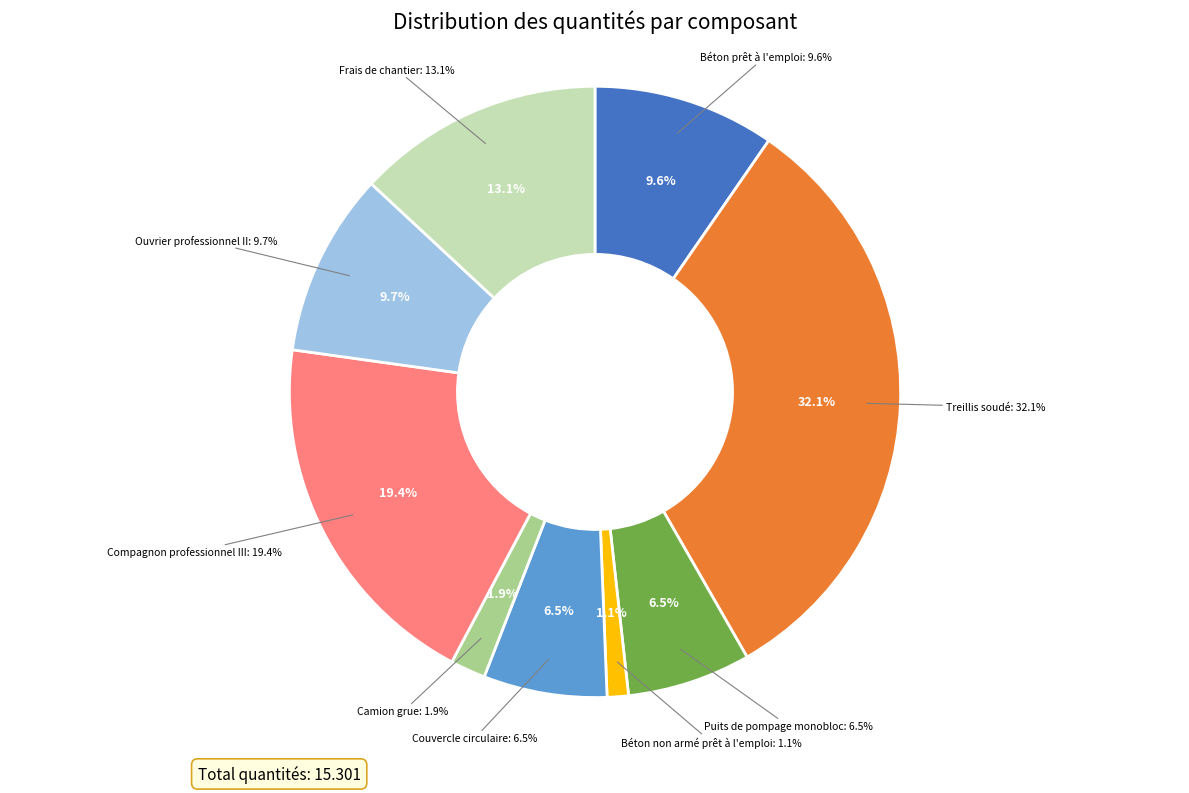

Is there a majority slice in this chart?

No